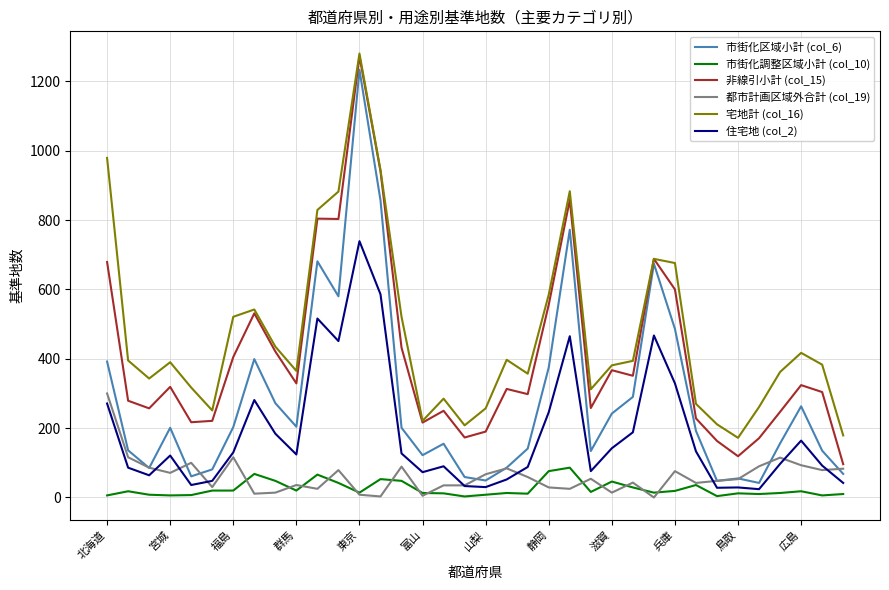

What are all the series names shown in the legend?

市街化区域小計 (col_6), 市街化調整区域小計 (col_10), 非線引小計 (col_15), 都市計画区域外合計 (col_19), 宅地計 (col_16), 住宅地 (col_2)